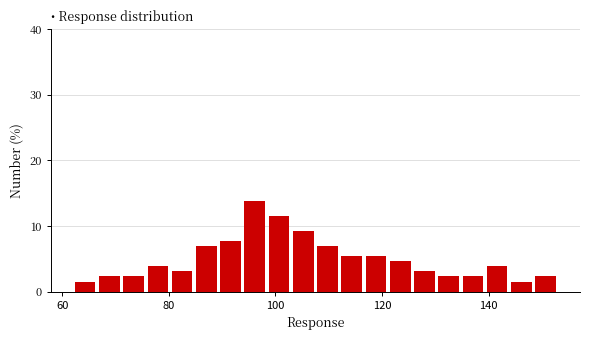

Around what value on the x-axis is the tallest bar? Give the approximate position of its centre, as read against the axis.

96